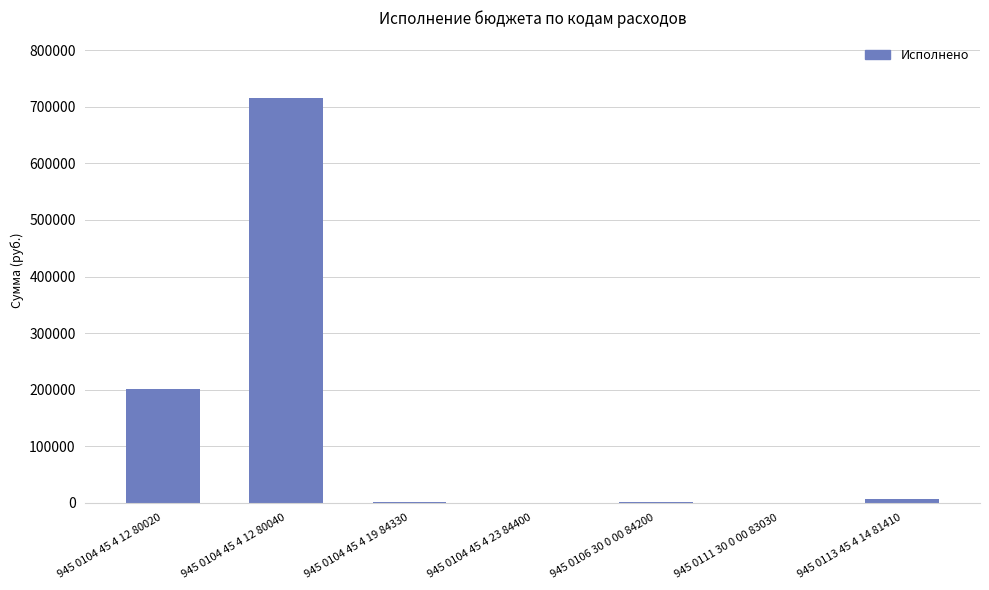

What is the sum of the values at 945 0104 45 4 12 80020 and 945 0111 30 0 00 83030?

202006.2